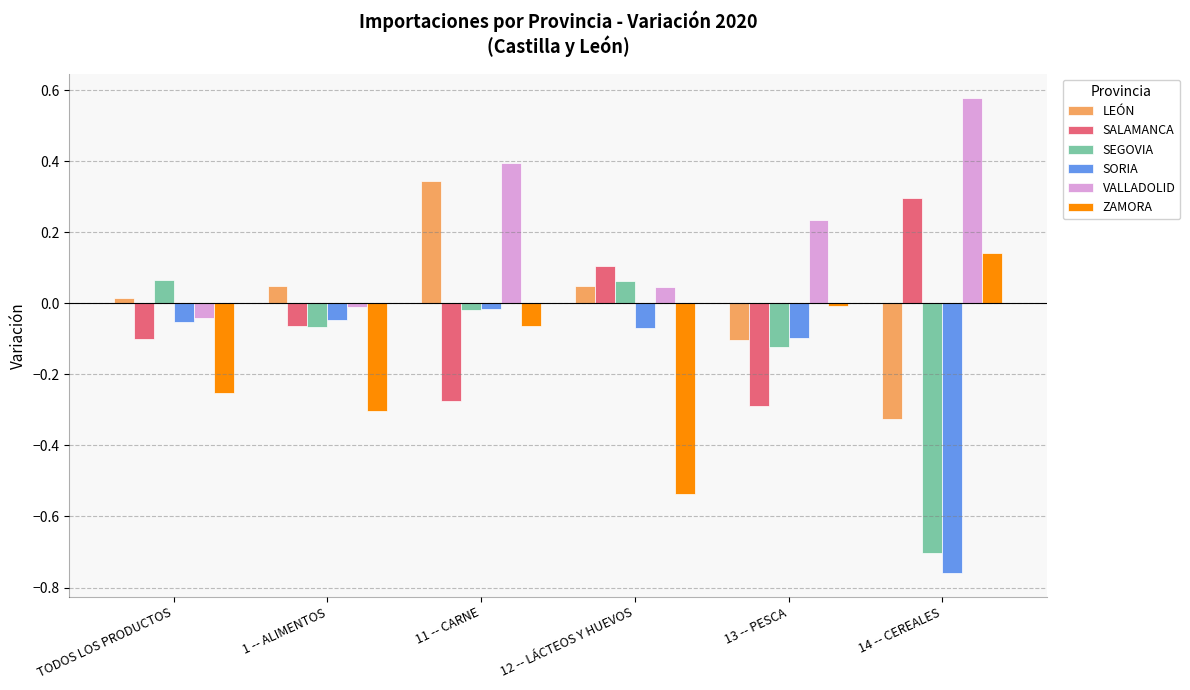

Between 11 -- CARNE and 14 -- CEREALES, which series saw the biggest shift?

SORIA